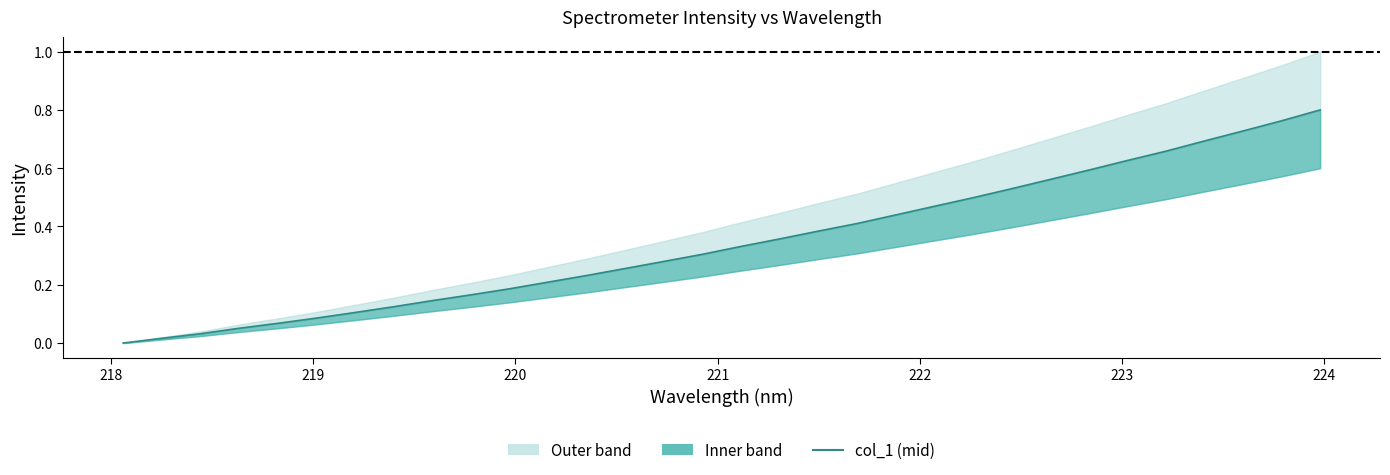

Between 221.6902 and 218.6332, which is larger?

221.6902